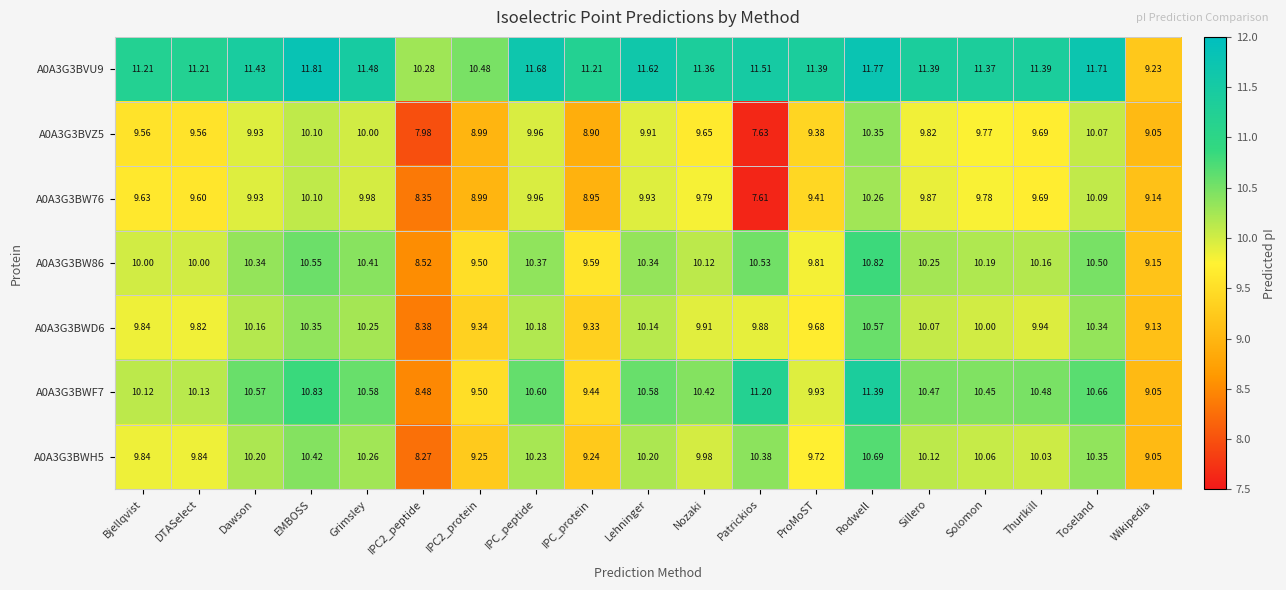

At which category is the sum across all series the highest?

Rodwell